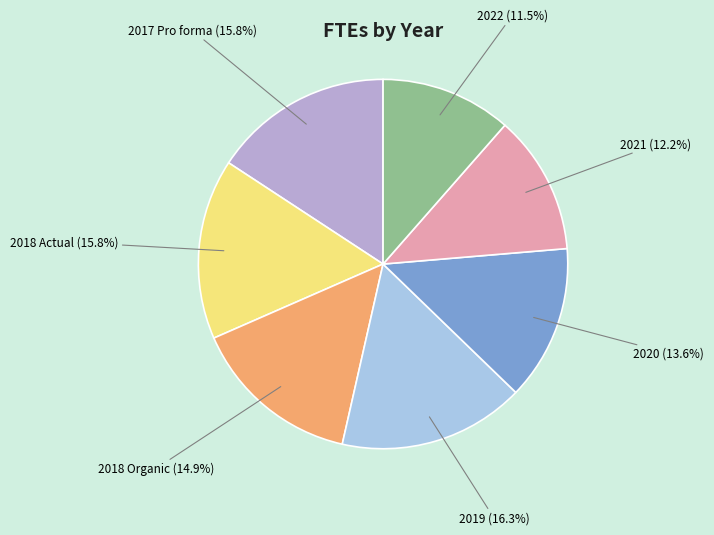

Is it true that 2019 is 3% of the pie?

False